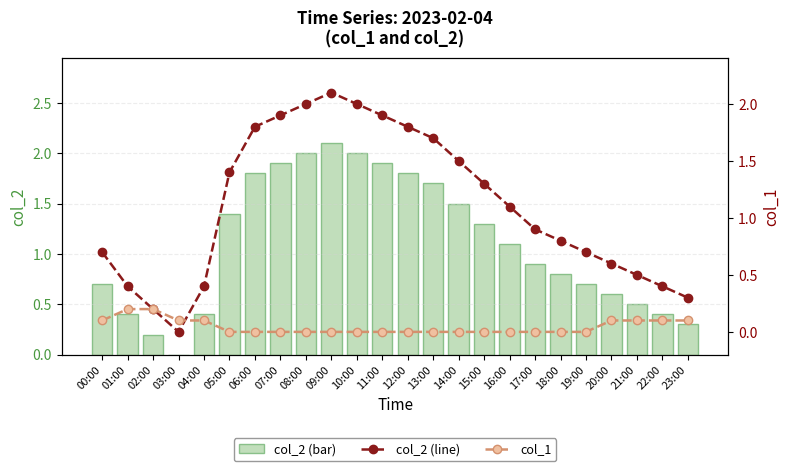

List the labels in order of col_2 (line) value, smallest first.

03:00, 02:00, 23:00, 01:00, 04:00, 22:00, 21:00, 20:00, 00:00, 19:00, 18:00, 17:00, 16:00, 15:00, 05:00, 14:00, 13:00, 06:00, 12:00, 07:00, 11:00, 08:00, 10:00, 09:00